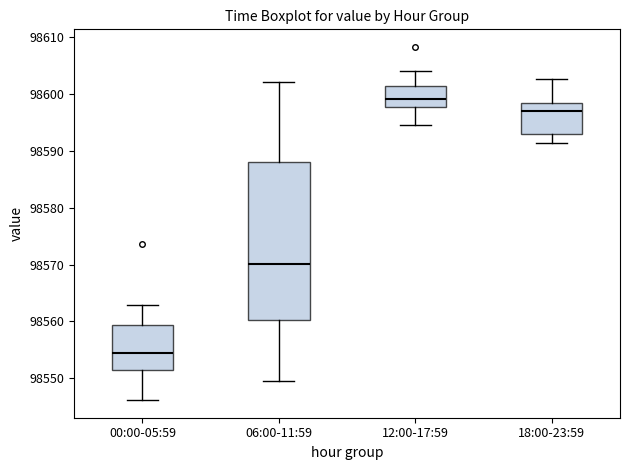

Reading left to right, transcribe this box plot: for each box, give where its median line is, the range the box spans, and where its two whiskers end, as read against the y-axis. The values are not printed on the chart, so give them approximately, as read against the axis.

00:00-05:59: median 98554, box 98552 to 98559, whiskers 98546 to 98563
06:00-11:59: median 98570, box 98560 to 98588, whiskers 98549 to 98602
12:00-17:59: median 98599, box 98598 to 98601, whiskers 98595 to 98604
18:00-23:59: median 98597, box 98593 to 98599, whiskers 98591 to 98603